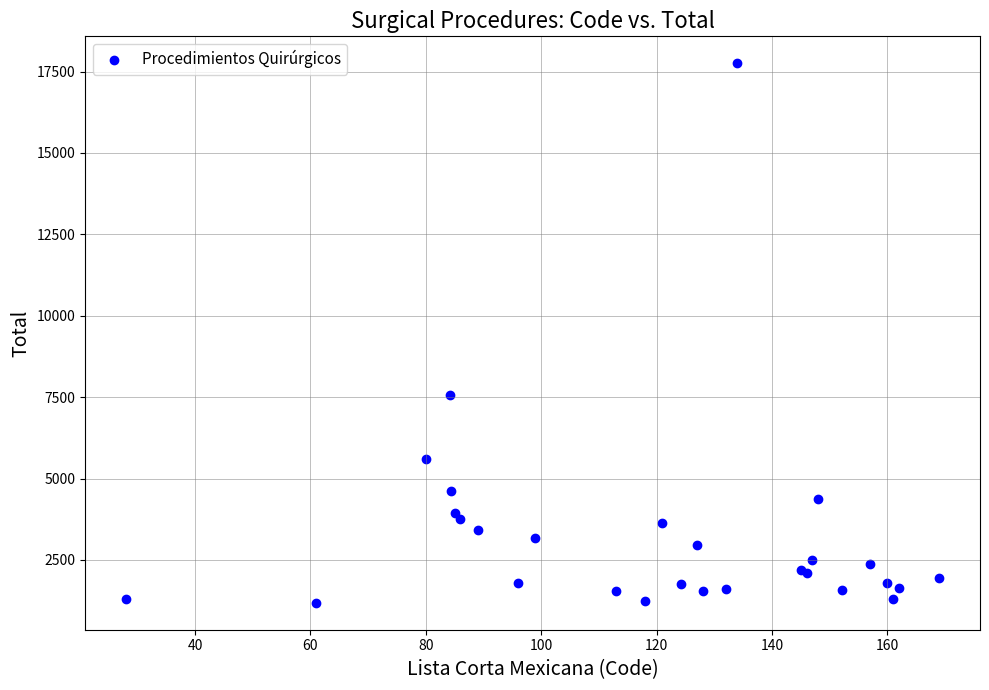

What Y value in the scatter plot is closest to 9469?

7567